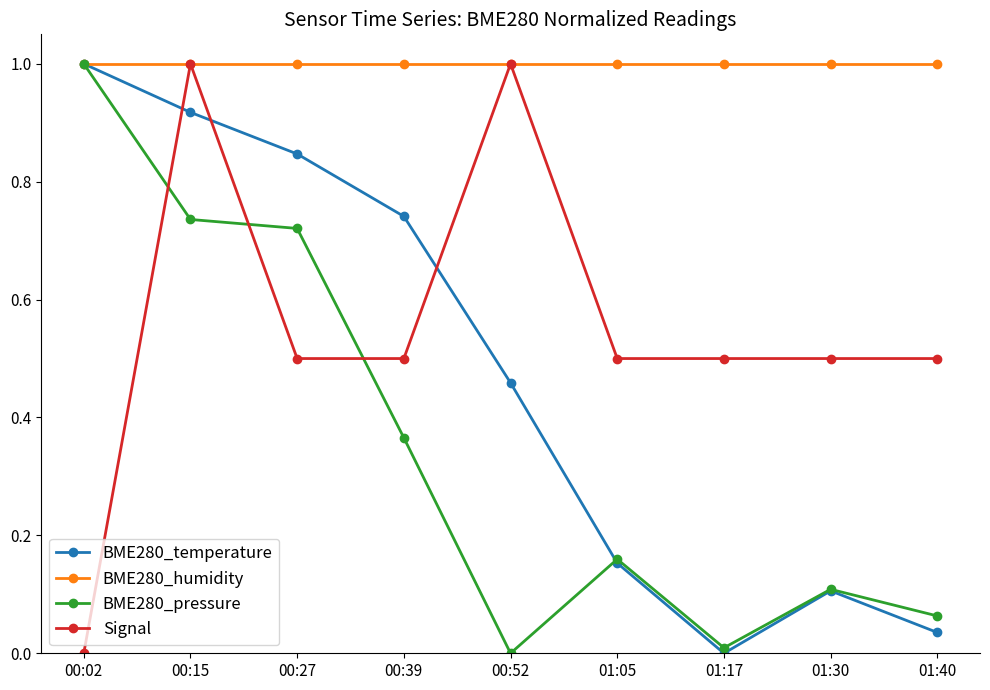

How many times do Signal and BME280_temperature cross each other?

3